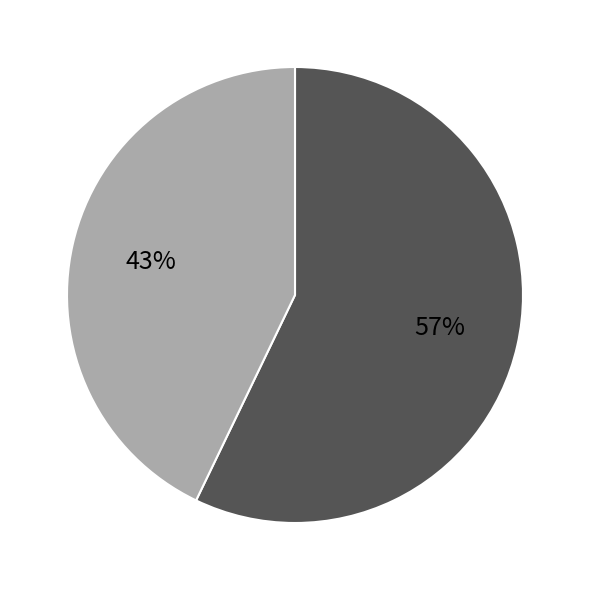

To the nearest percent, what is the difference between the largest and smallest slice percentages?

14%